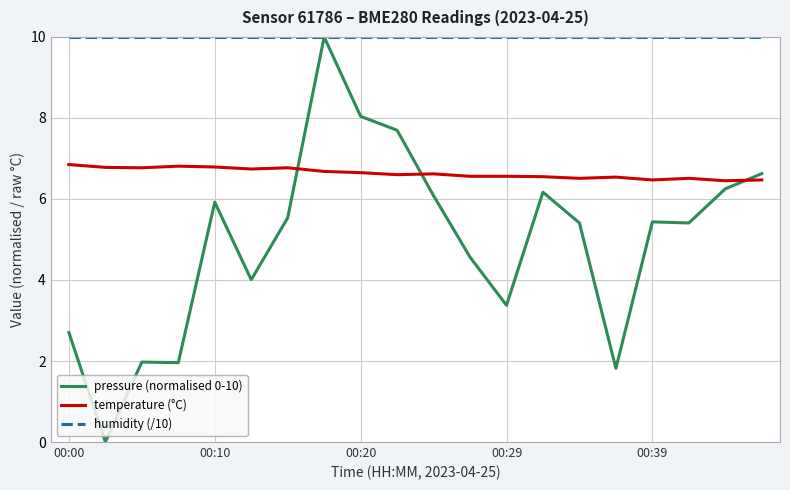

List the series in order of their overall mean, highest first.

humidity (/10), temperature (°C), pressure (normalised 0-10)